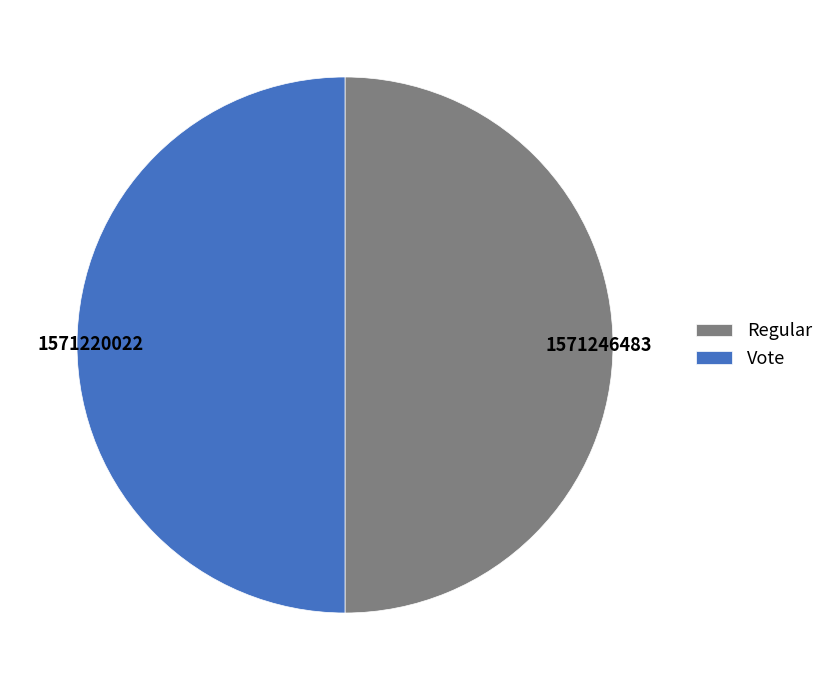

The Regular slice represents 50% of the pie. True or false?

True